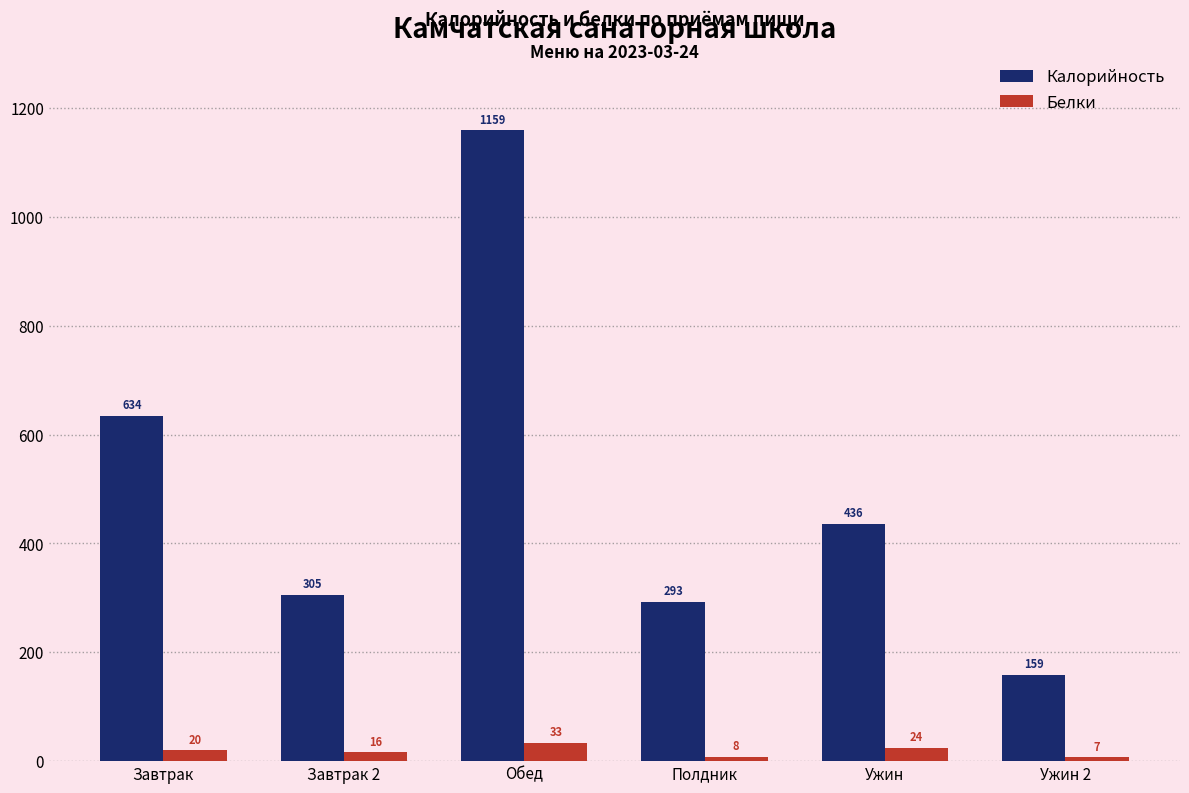

Where does the Калорийность series first go above 436?

Завтрак